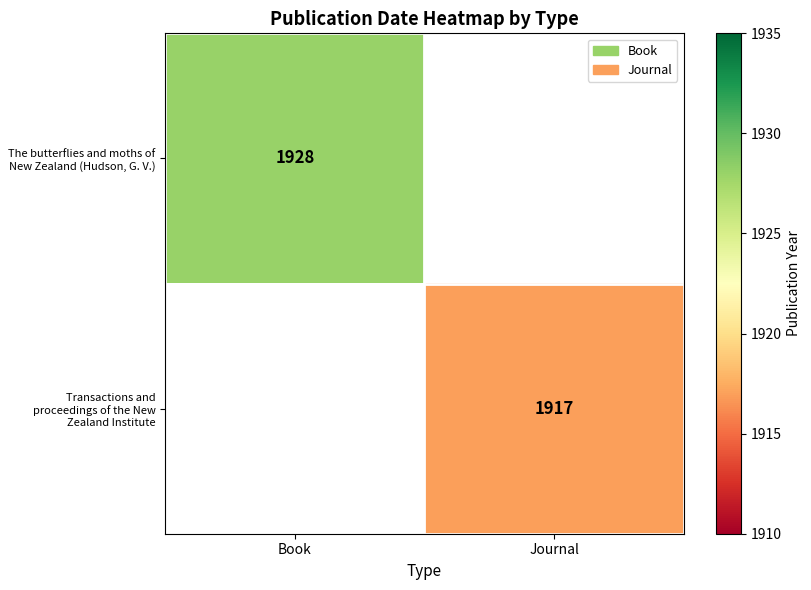

At how many categories does at least one series exceed 1926?

1